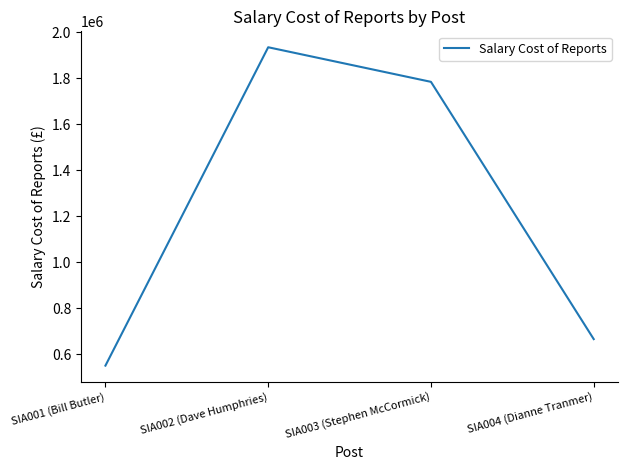

At which label does the data first exceed 1785015?

SIA002 (Dave Humphries)